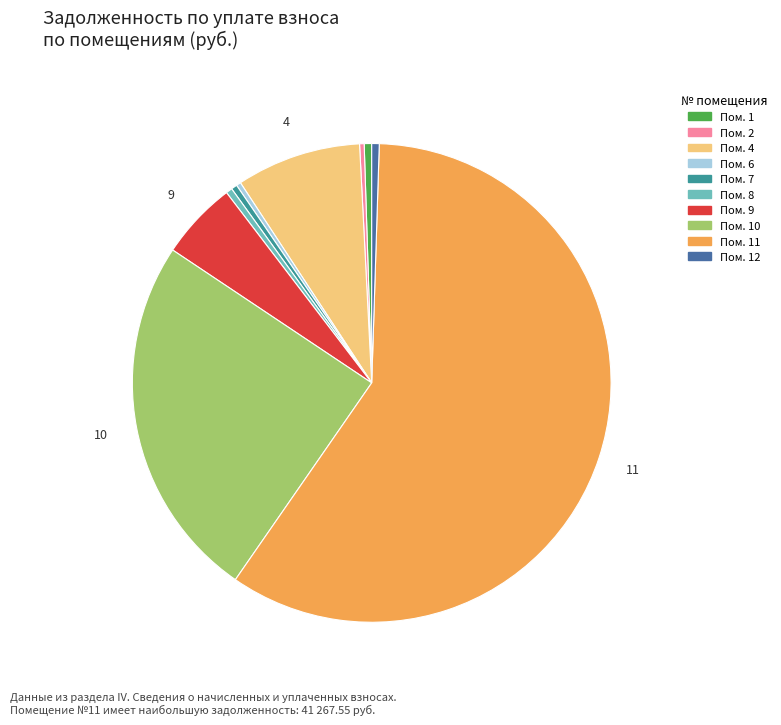

Is there any slice that represents more than half of the pie?

Yes